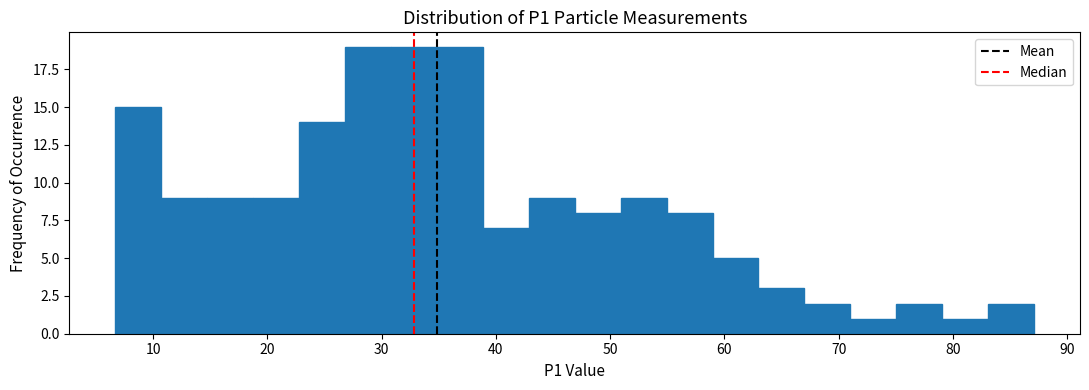

How tall is the bar that spans 83 to 87 on the x-axis? Neither the bar edges nor the heights are printed on the chart, so give them approximately, as read against the axes.

2